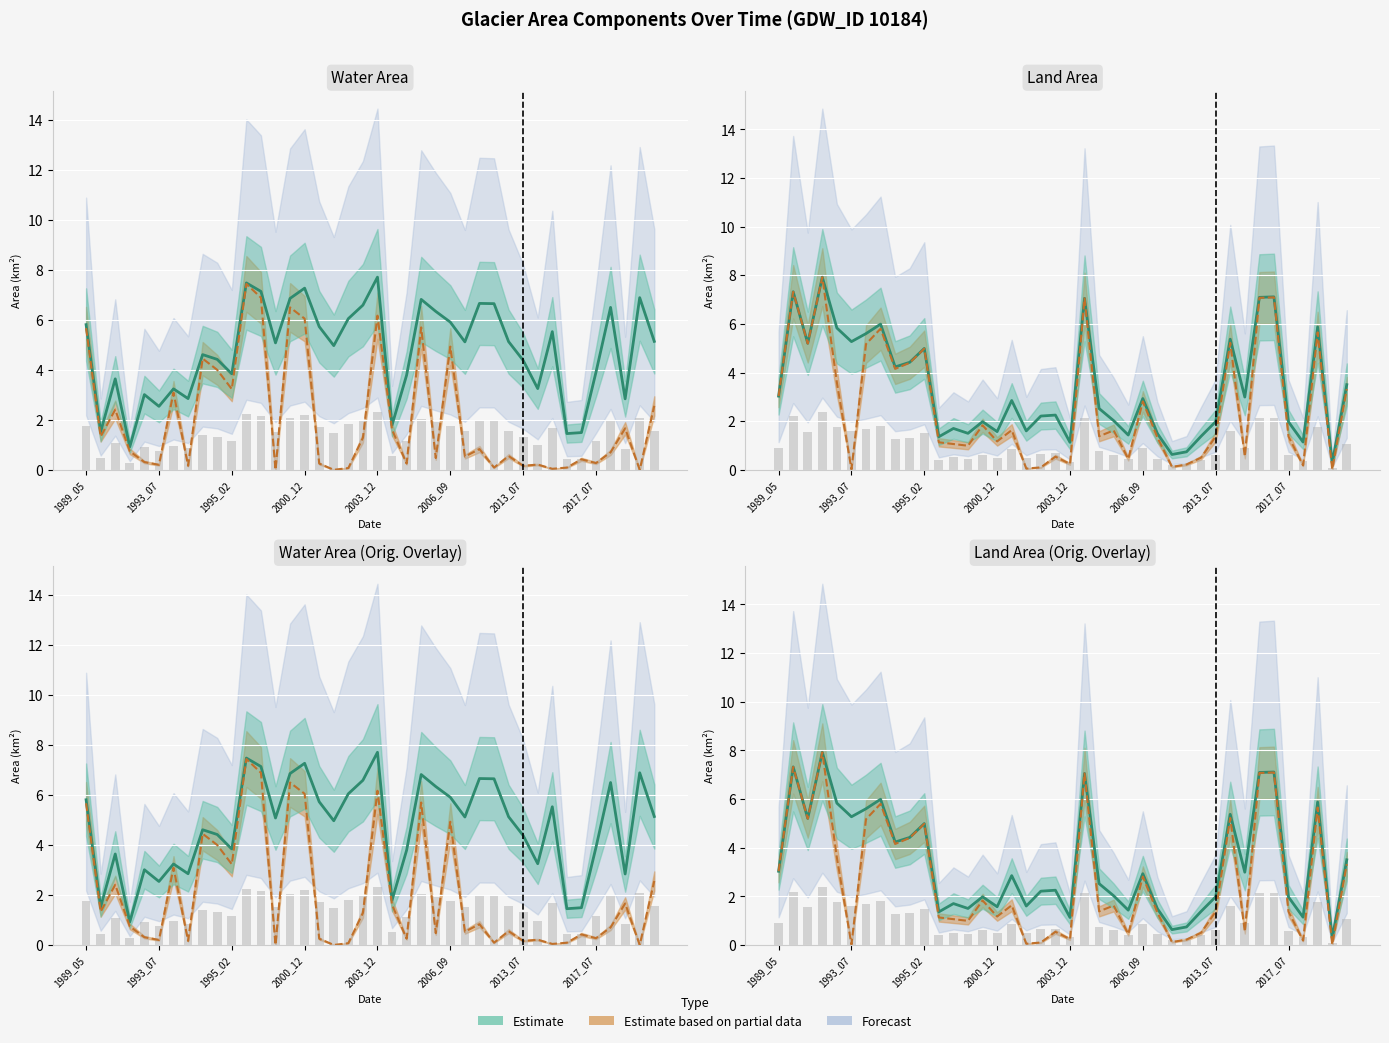

How many values in the origWaterArea series exceed 0?

37